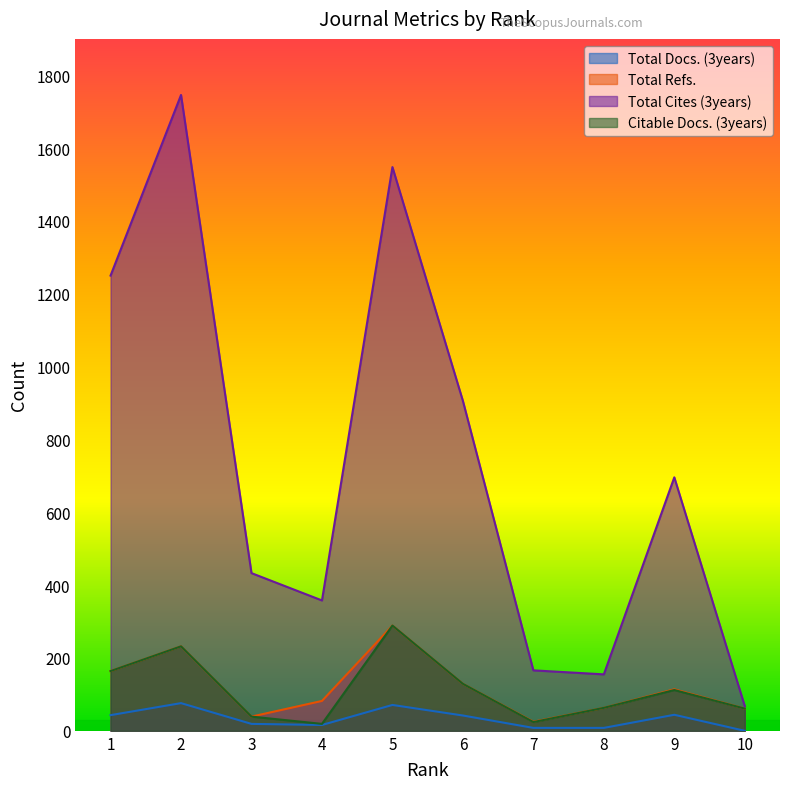

At which label does Total Cites (3years) reach its minimum?

10